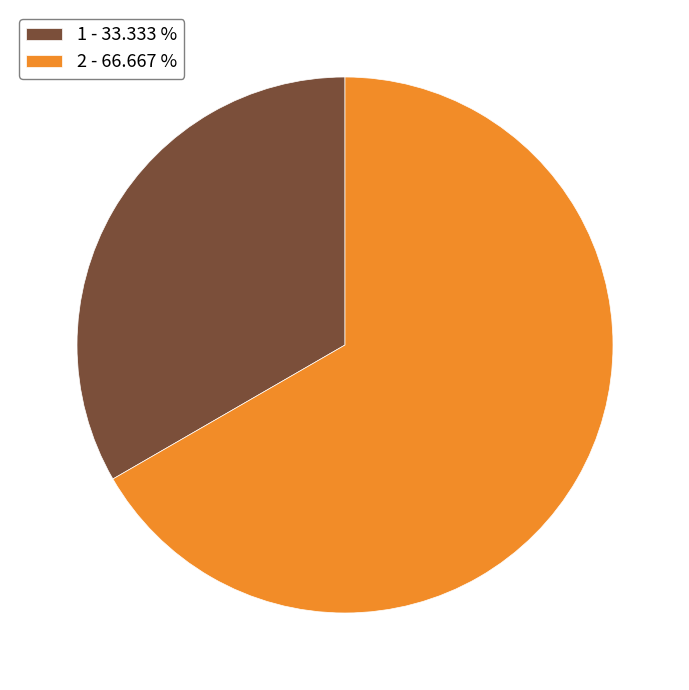

What is the largest slice in the pie chart?

2